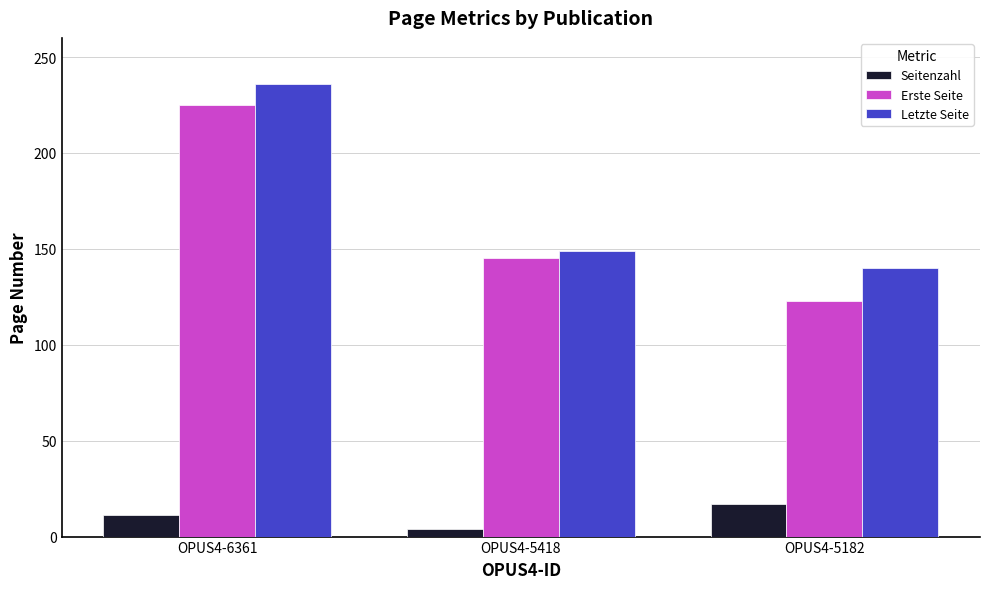

Which series has the largest range (max minus min)?

Erste Seite